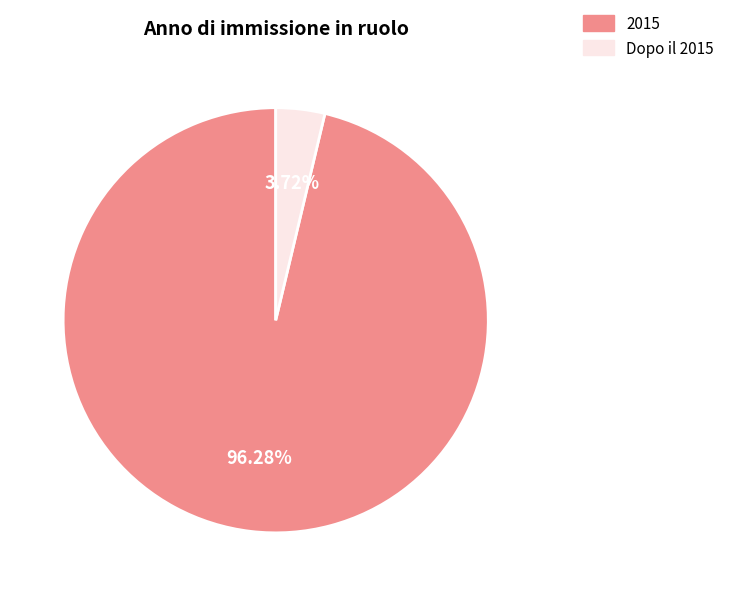

How many slices are in this pie chart?

2